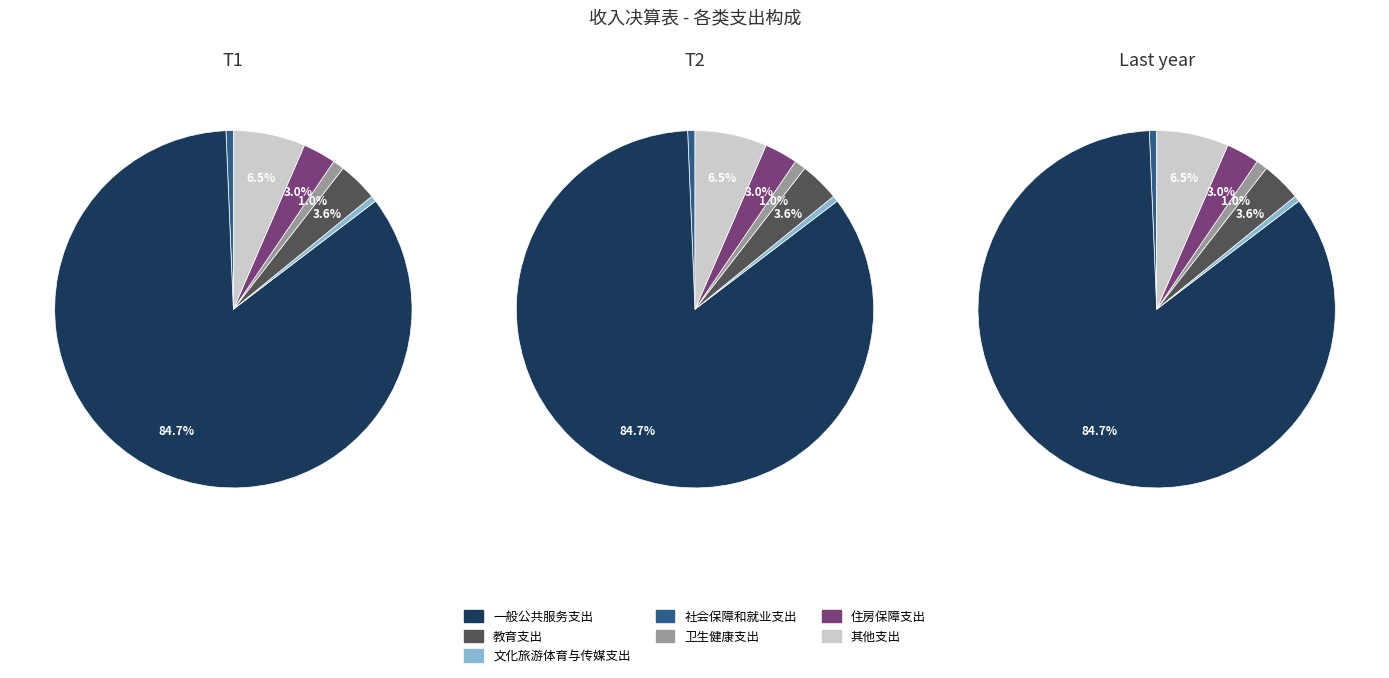

What is the ratio of the value at 住房保障支出 to the value at 文化旅游体育与传媒支出?

5.5